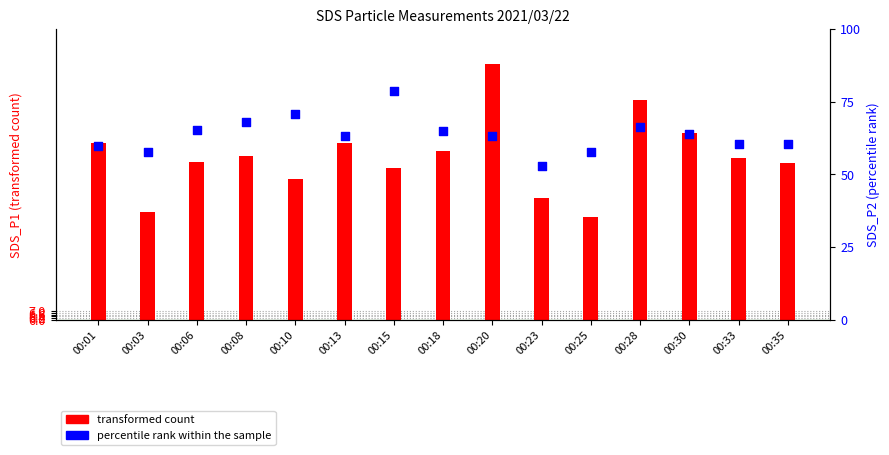

Which has a higher value, 00:08 or 00:23?

00:08